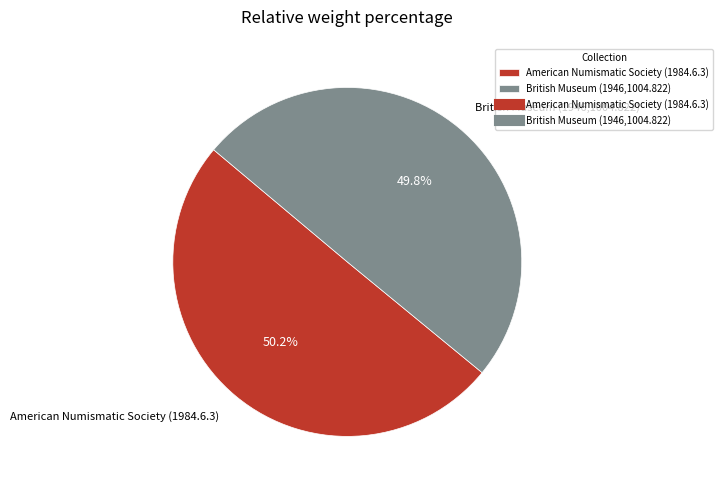

Does any single category account for the majority?

Yes